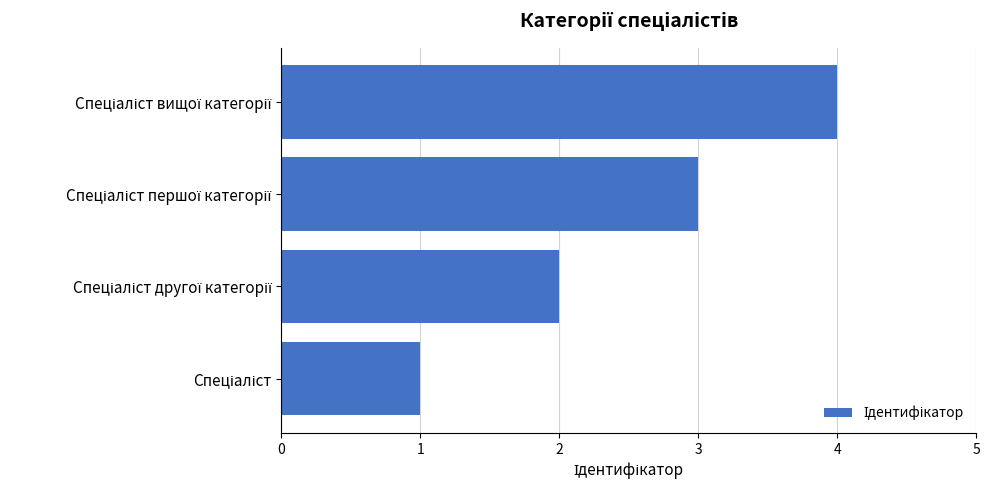

What is the minimum value shown in the chart?

1